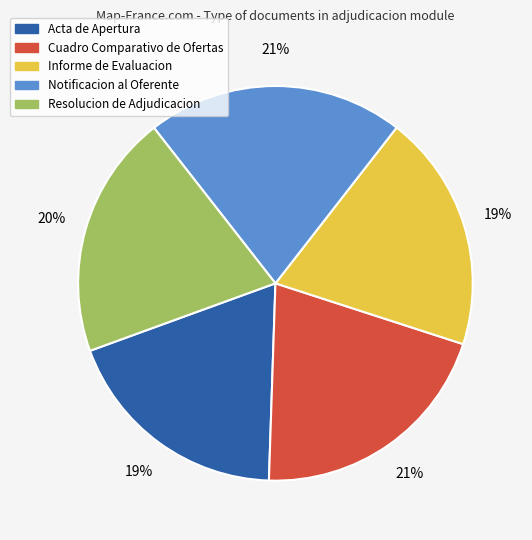

True or false: Notificacion al Oferente accounts for 21% of the total.

True